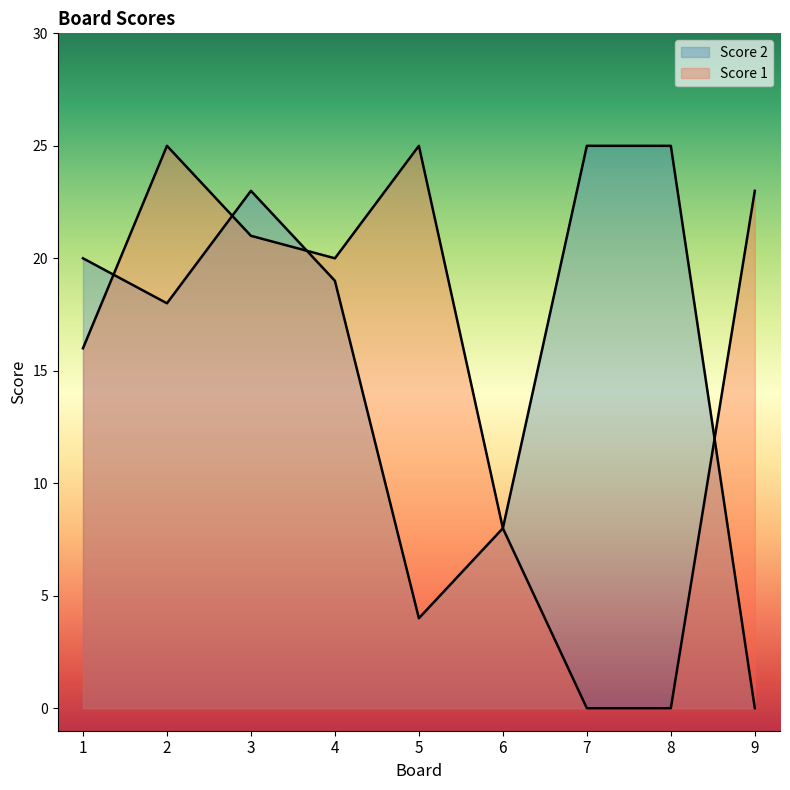

Reading left to right, extract all data points from this chart.

Score 2: 20	18	23	19	4	8	25	25	0
Score 1: 16	25	21	20	25	8	0	0	23